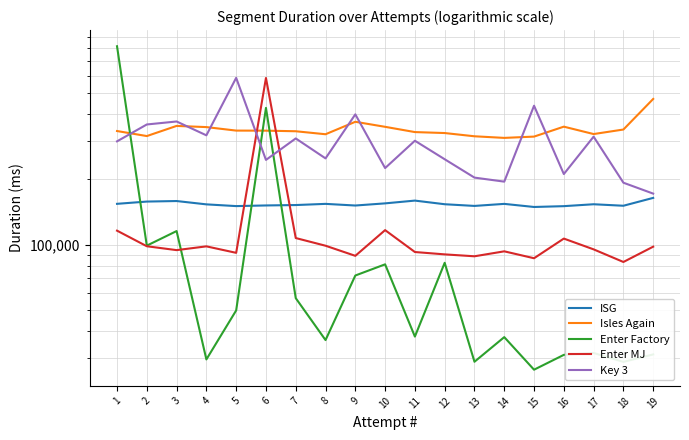

What is the difference between the Key 3 values at 19 and 1?

127069